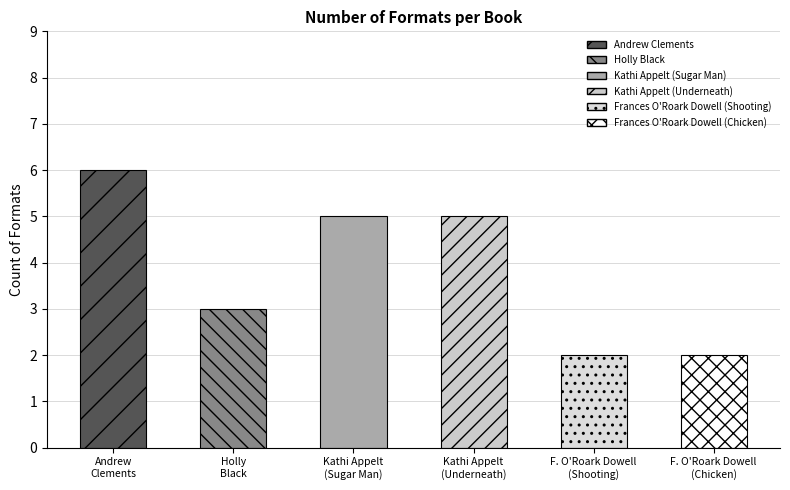

What is the difference between the second highest and second lowest values?

3